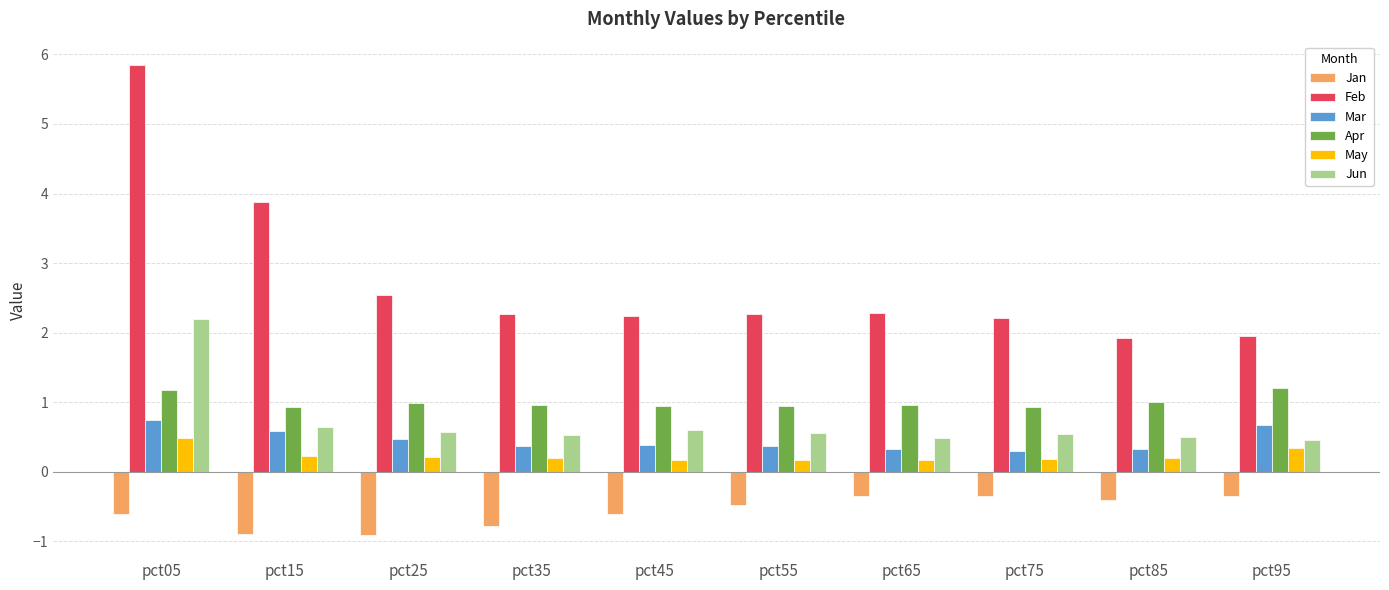

What is the sum of the May values at pct95 and pct35?

0.6